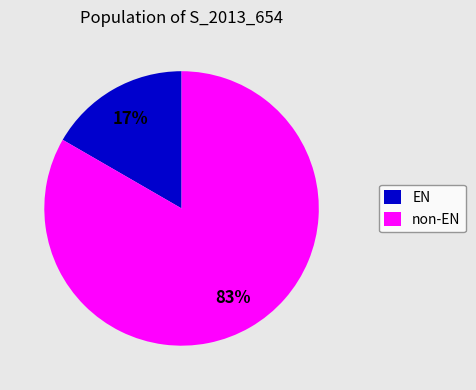

The EN slice represents 17% of the pie. True or false?

True